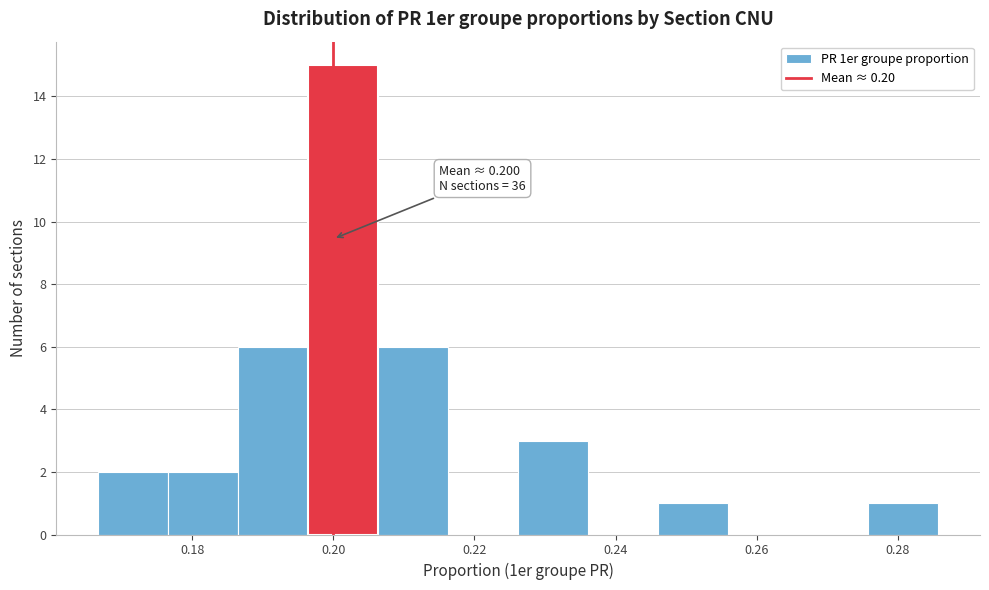

Over which range of the x-axis is the bar tallest?

0.196 to 0.206